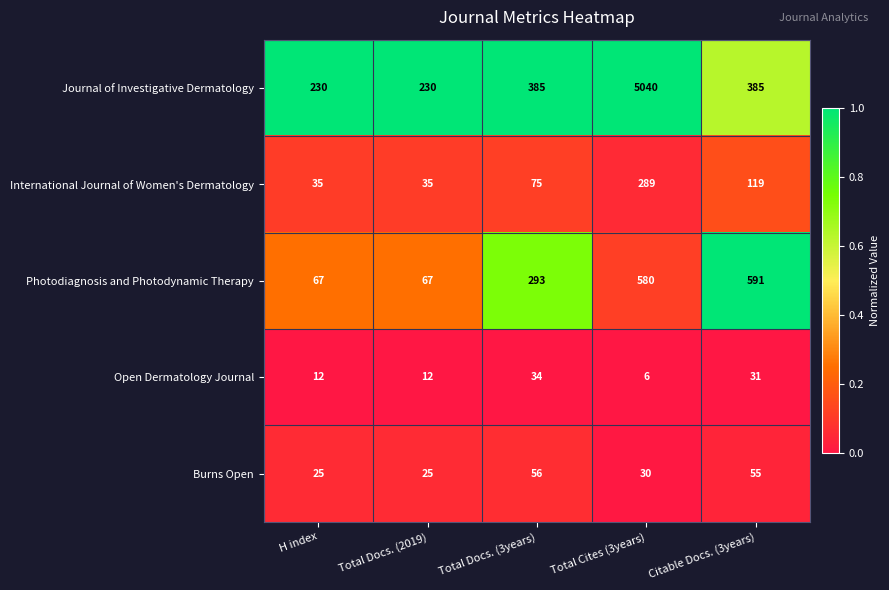

What is the difference between the highest and lowest values at Citable Docs. (3years)?

560